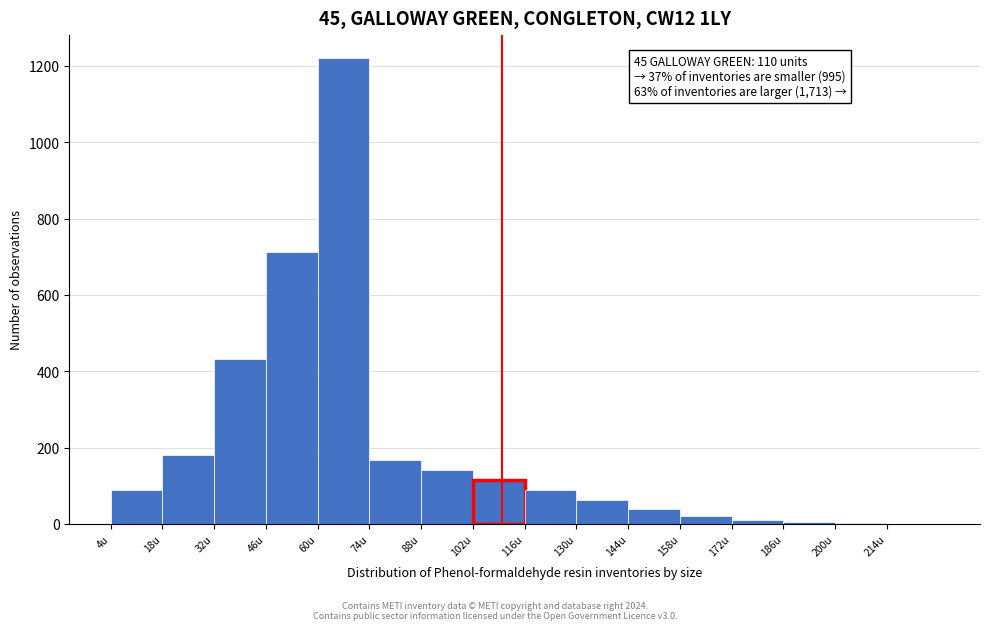

Over which range of the x-axis is the bar tallest?

60 to 74